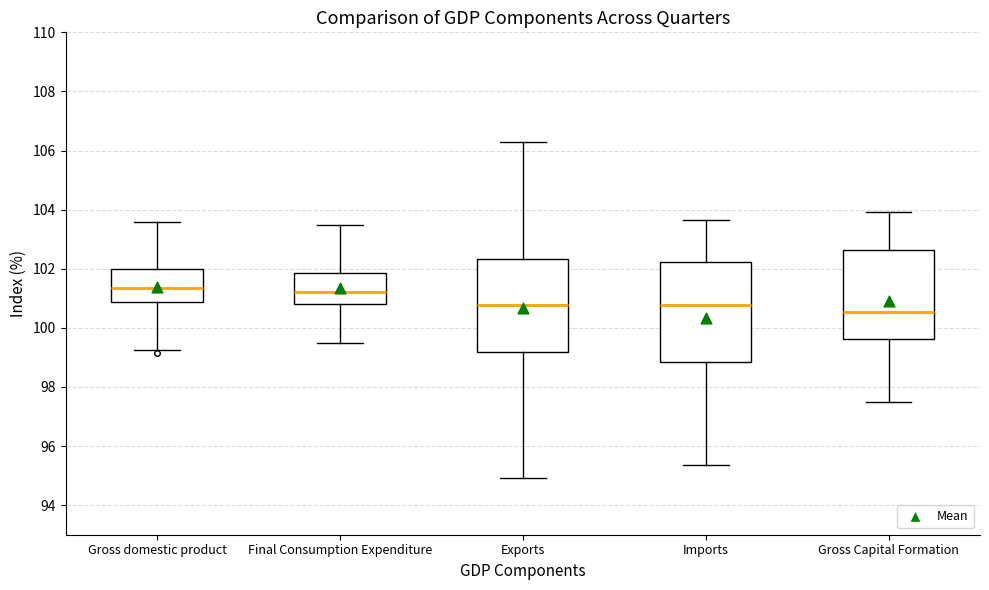

Where is the upper edge of the box for Final Consumption Expenditure on the y-axis? The values are not printed on the chart, so give them approximately, as read against the axis.

101.8